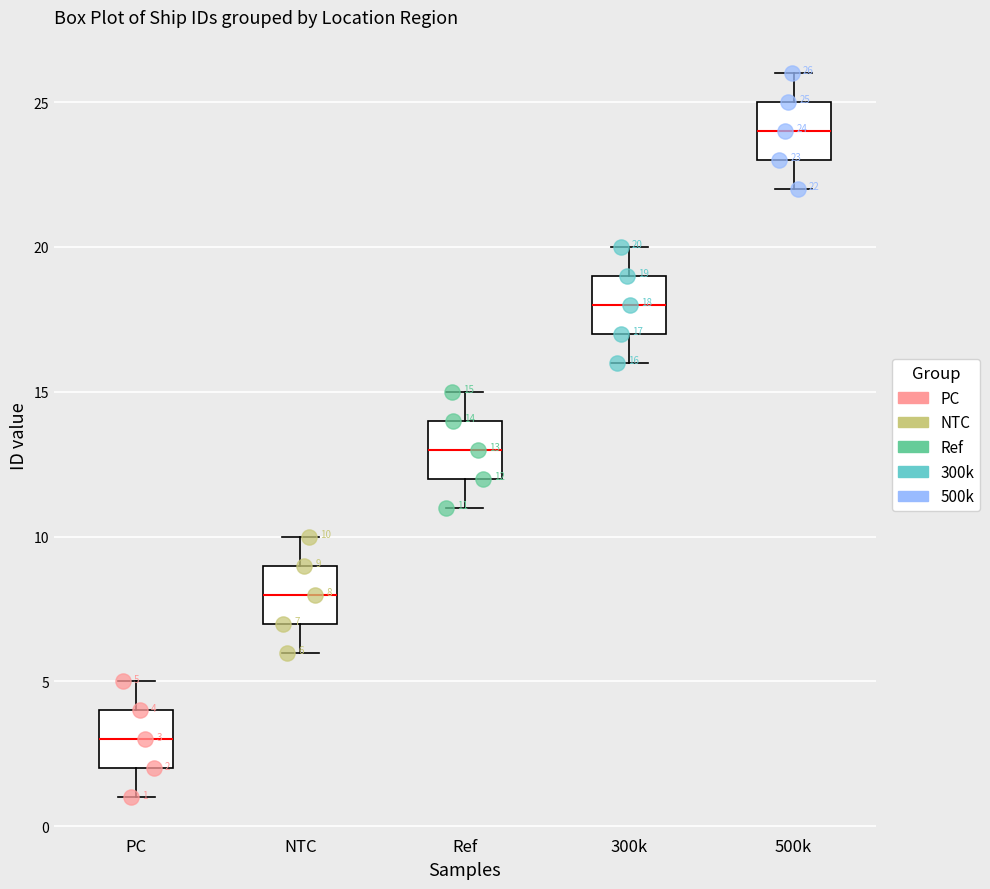

Which box has the highest median line?

500k